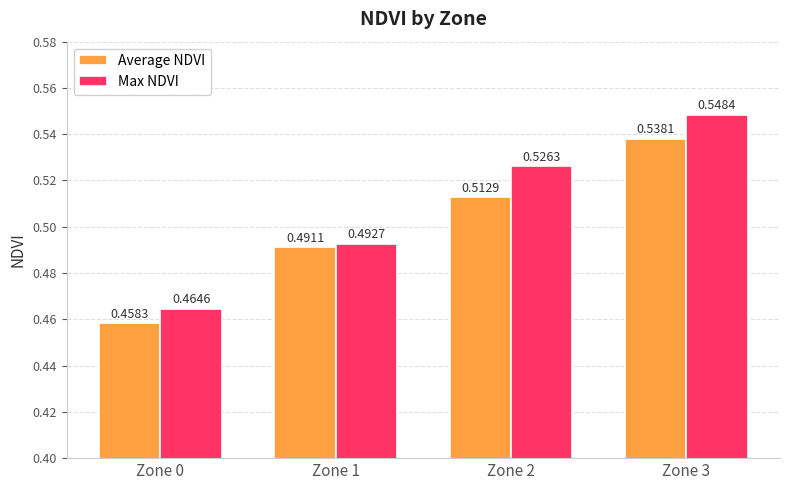

List the series in order of their peak value, lowest first.

Average NDVI, Max NDVI